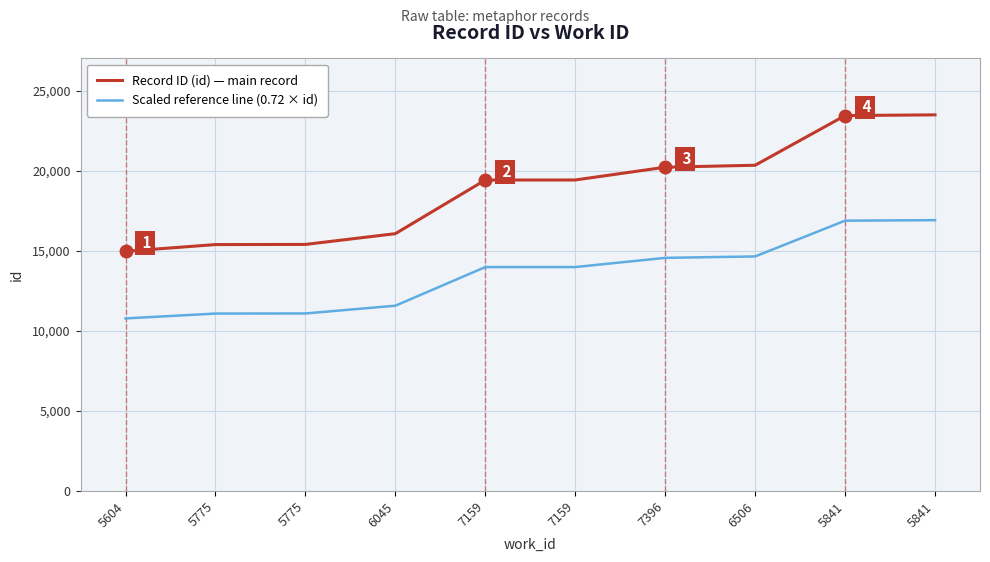

Does the chart have visible grid lines?

Yes